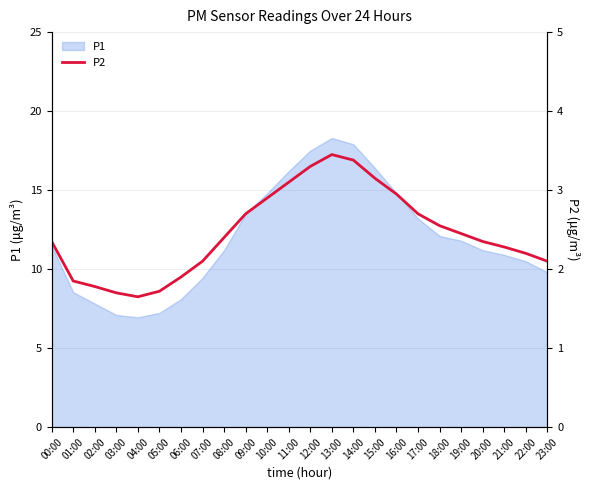

What is the lowest value of the P1 series?

7.0